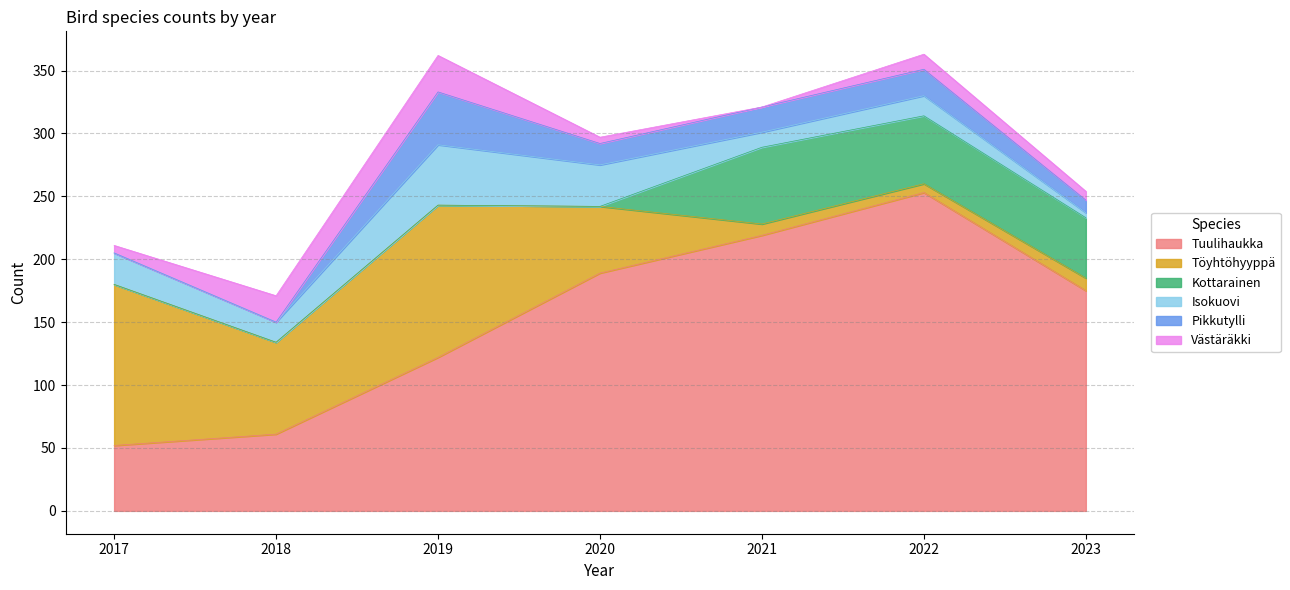

What is the difference between the Tuulihaukka values at 2017 and 2022?

201